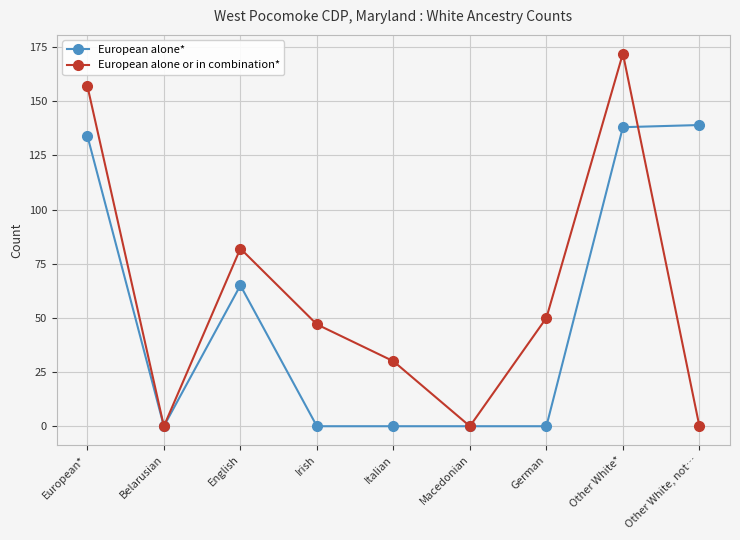

What is the sum of the European alone or in combination* values at German and Other White, not…?

50